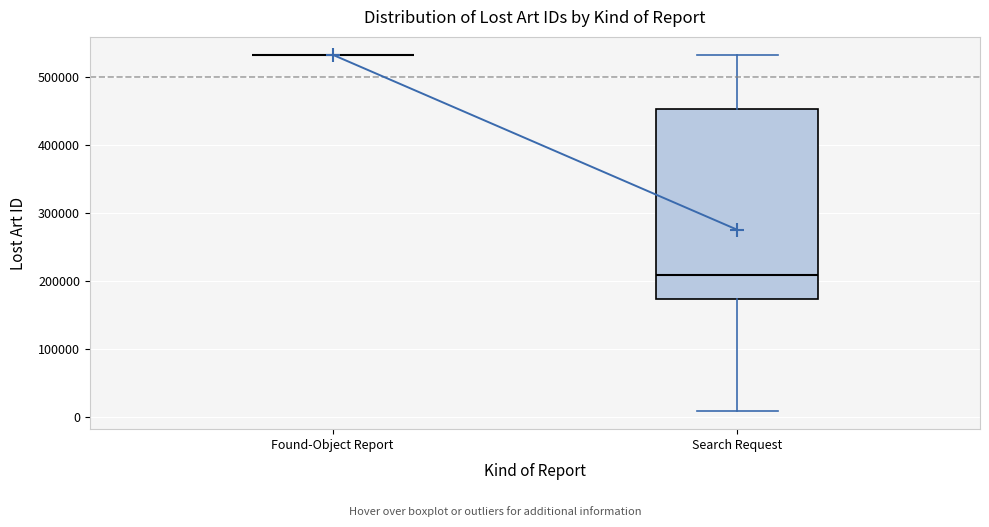

Reading left to right, read every box against the y-axis: the position of its median line, the range the box covers, and the ends of its whiskers. The values are not printed on the chart, so give them approximately, as read against the axis.

Found-Object Report: box collapsed to a line at 530000, whiskers 530000 to 530000
Search Request: median 210000, box 170000 to 450000, whiskers 10000 to 530000